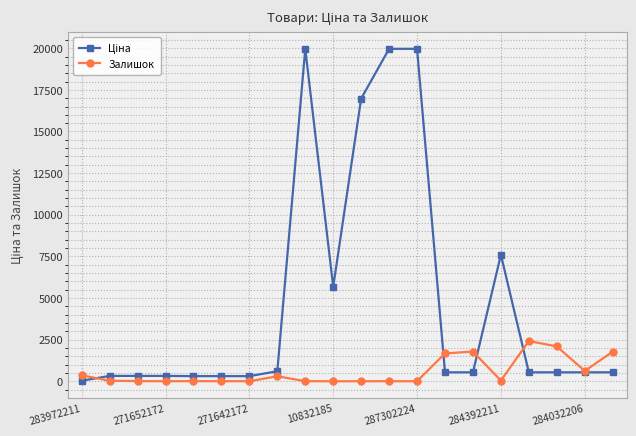

At how many categories does at least one series exceed 9940?

4